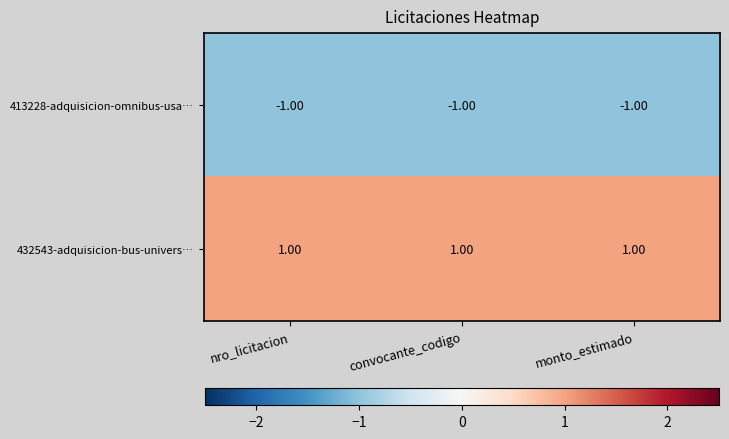

At how many categories does at least one series exceed 0?

3